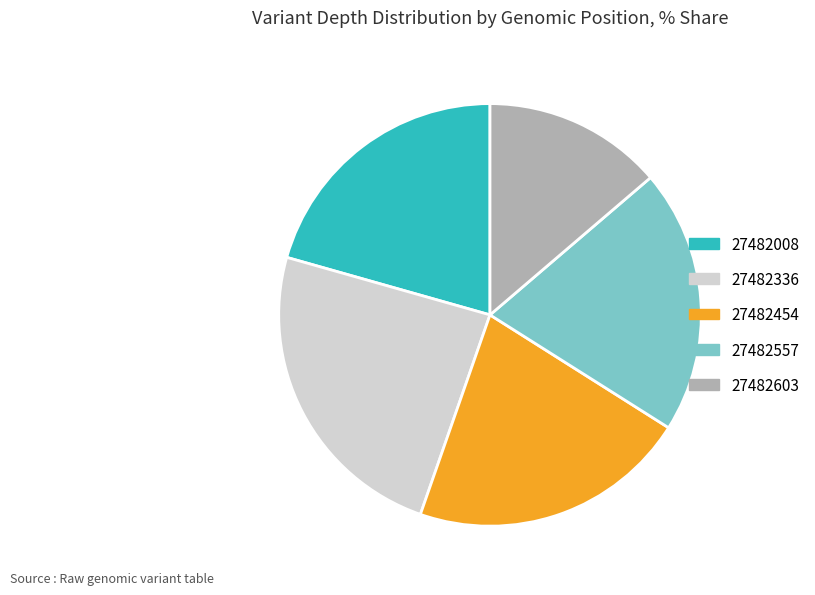

True or false: 27482603 accounts for 27% of the total.

False